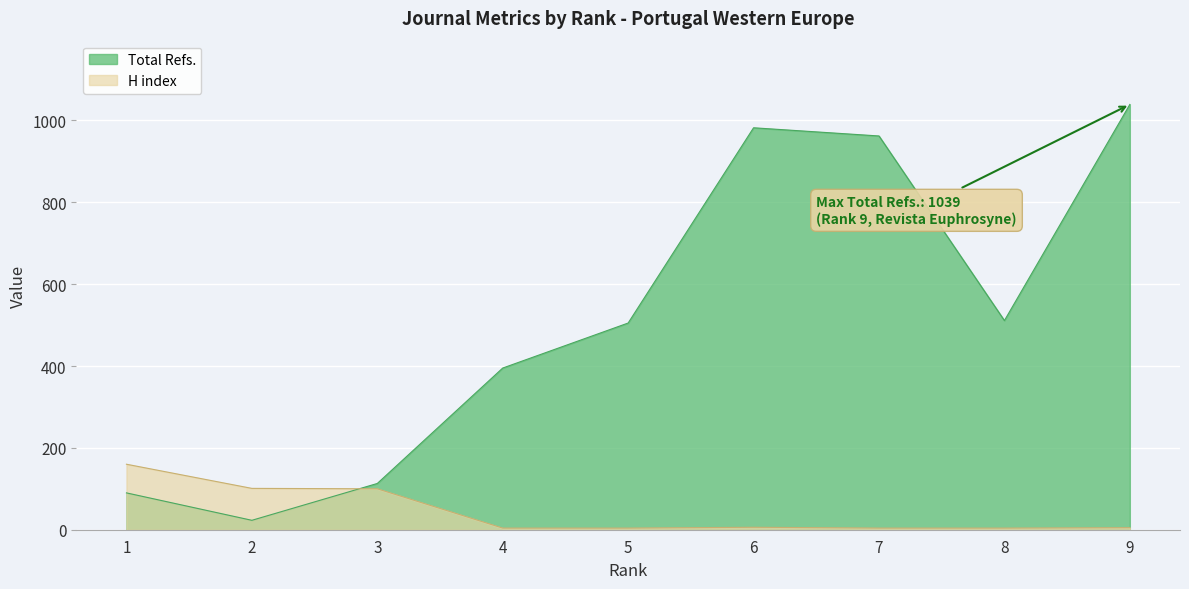

Between 3 and 5, which series saw the biggest shift?

Total Refs.